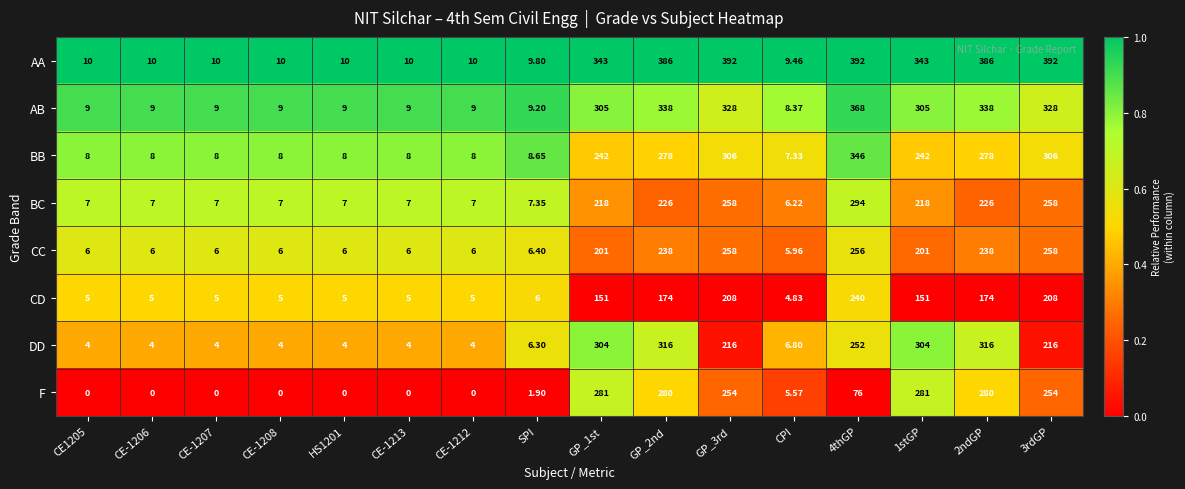

At which label does DD first exceed 6?

SPI